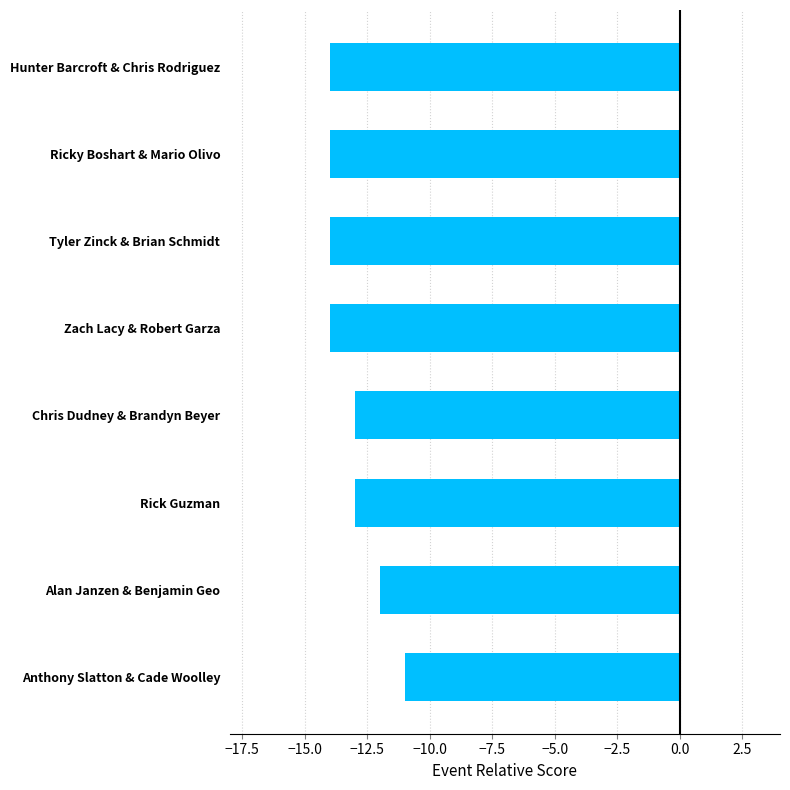

What is the sum of the values at Ricky Boshart & Mario Olivo and Anthony Slatton & Cade Woolley?

-25